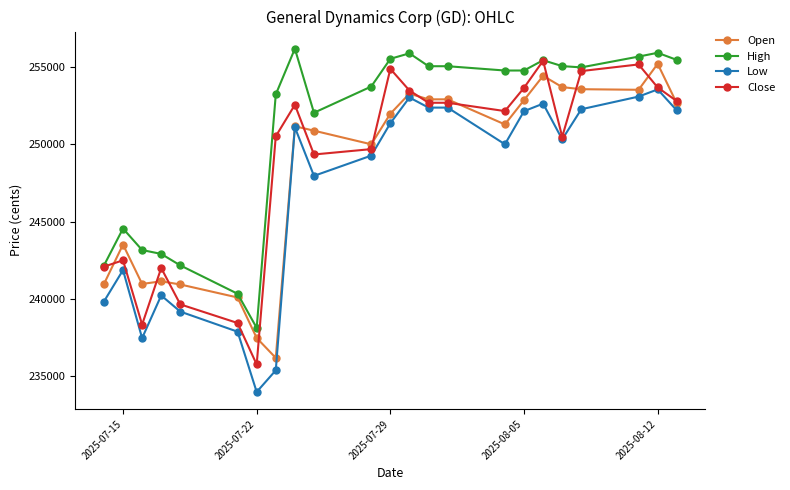

What is the value of the Open point at the 7th from the left?

237485